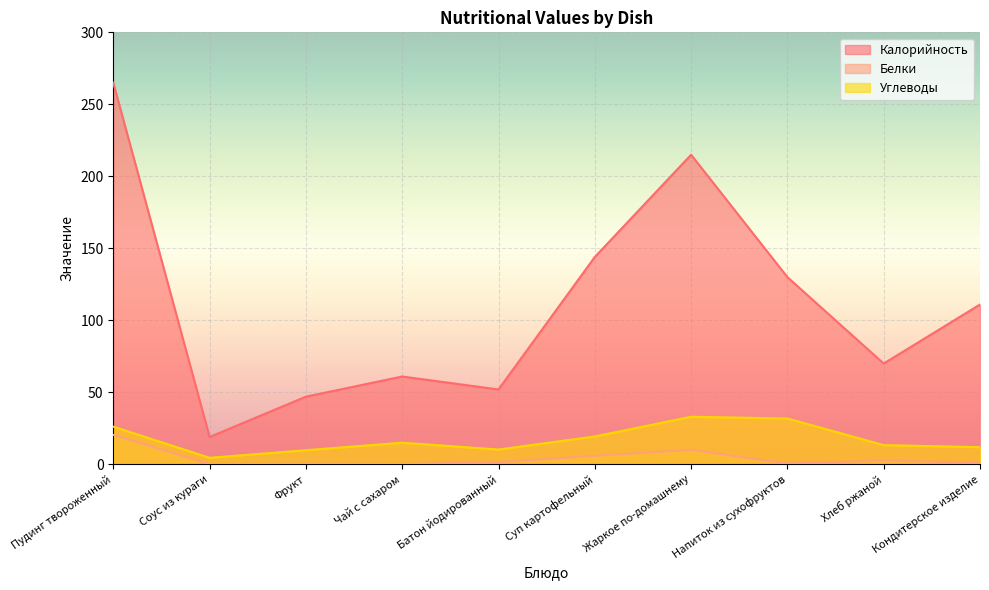

How many data points does each series have?

10